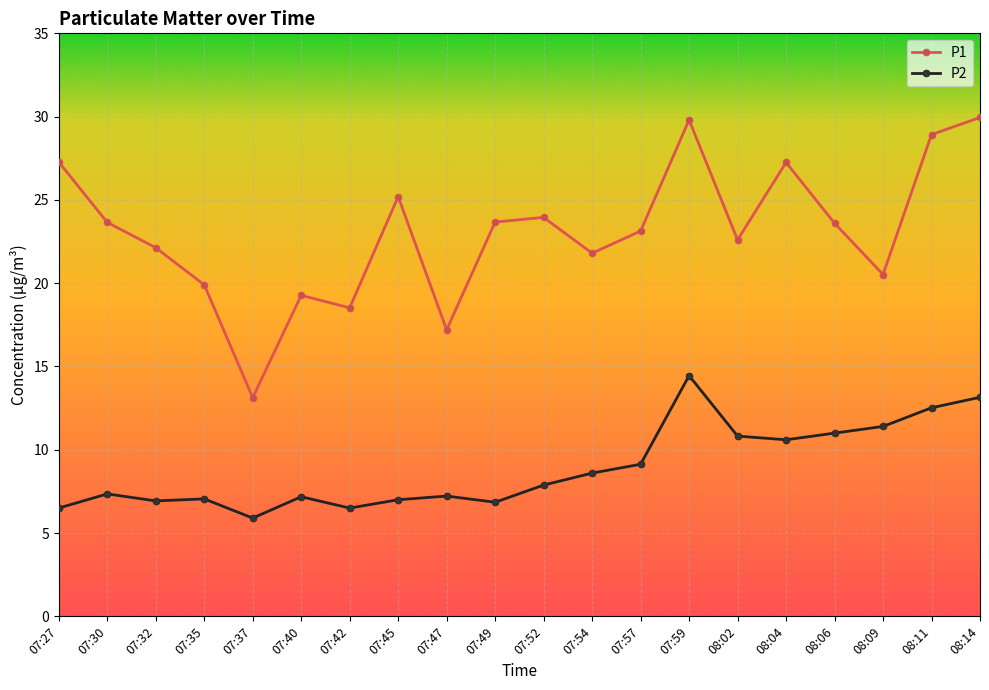

What is the total value across all series at 07:52?

31.8